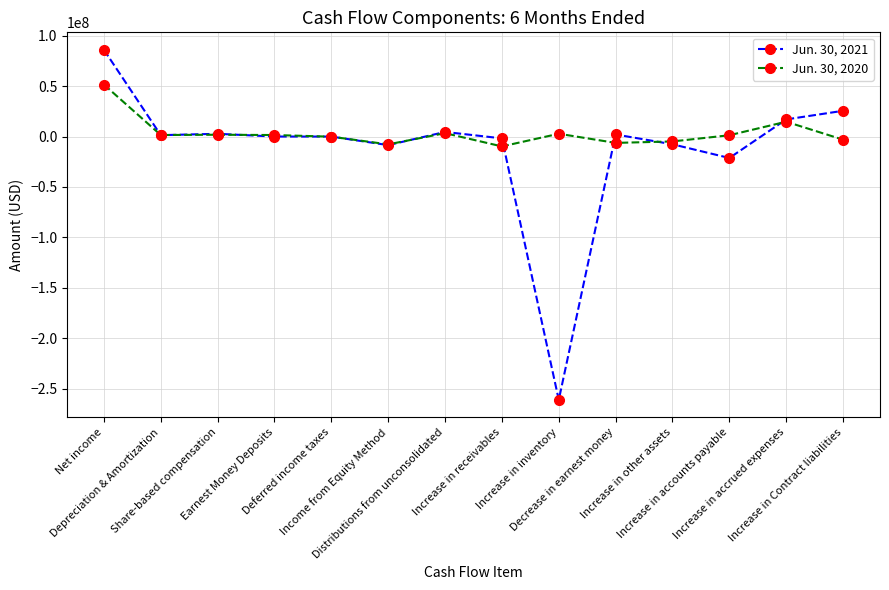

Rank the series by their maximum value, from highest to lowest.

Jun. 30, 2021, Jun. 30, 2020